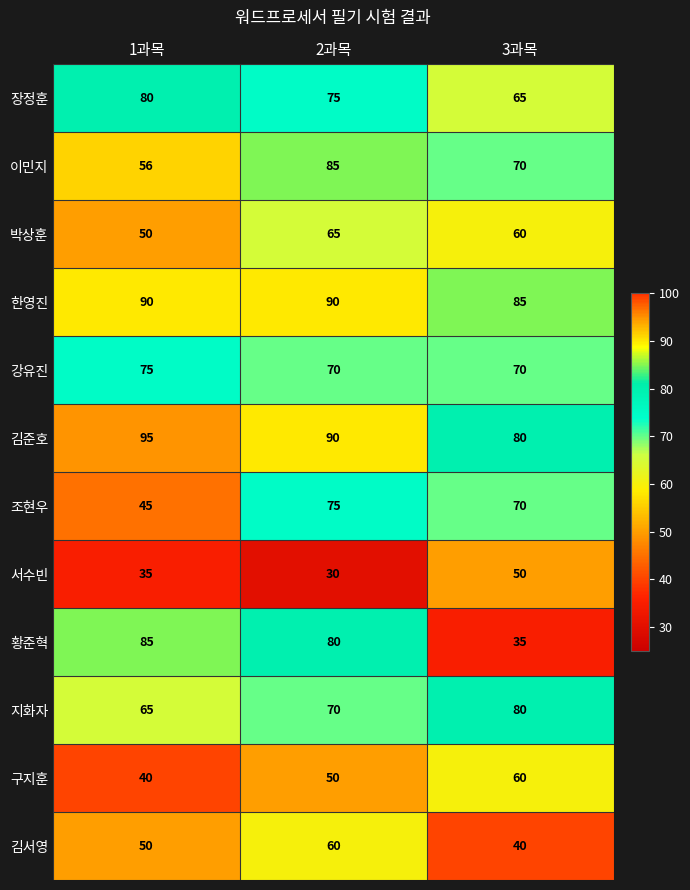

Between 1과목 and 2과목, which series saw the biggest shift?

조현우